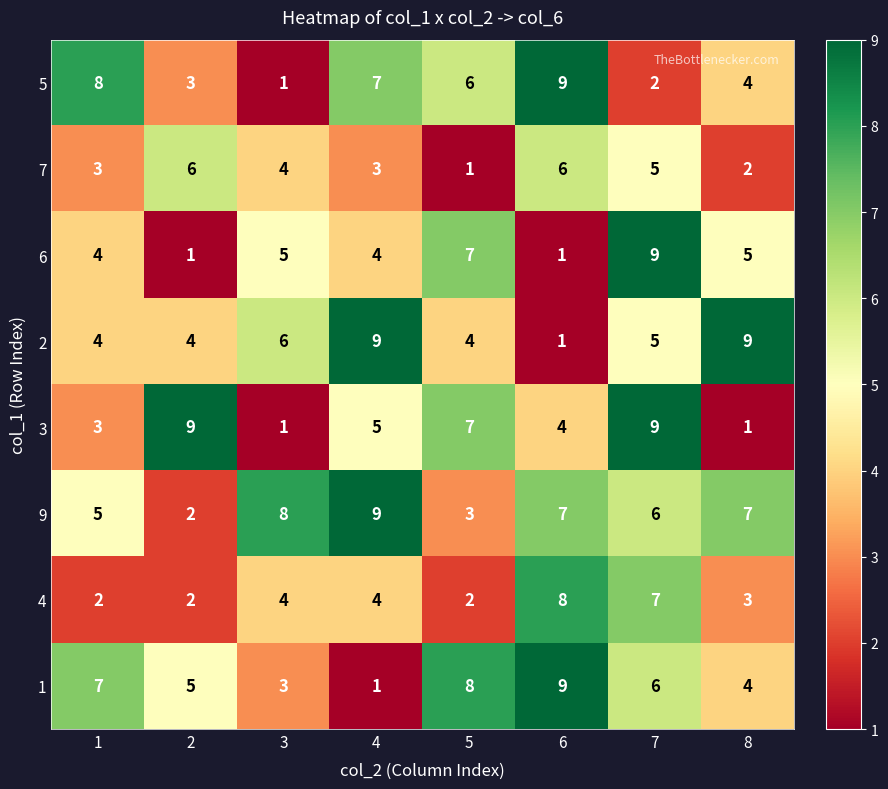

Where does the 2 series first go above 5?

3